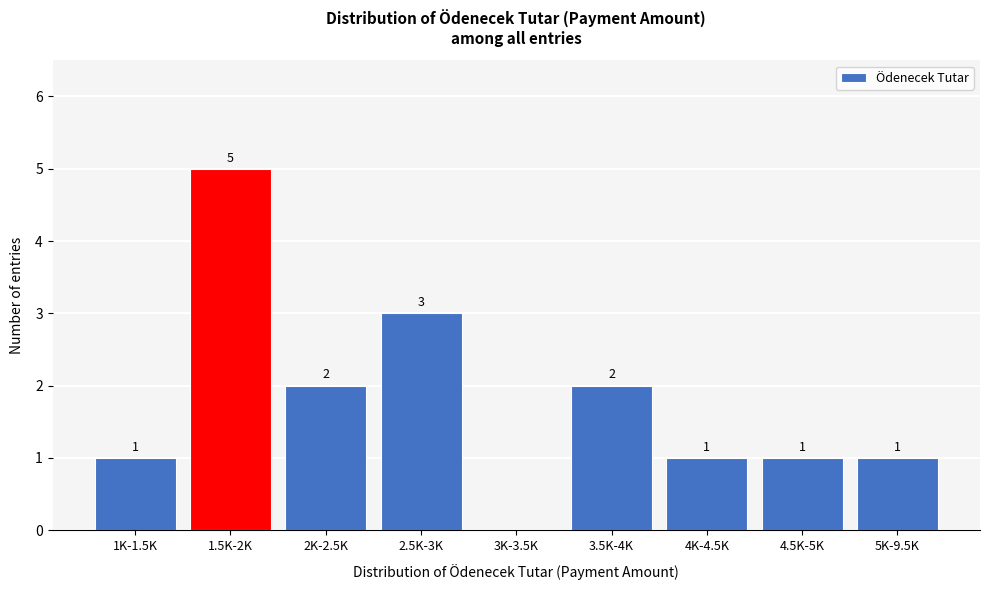

Reading left to right, extract all data points from this chart.

1K-1.5K=1	1.5K-2K=5	2K-2.5K=2	2.5K-3K=3	3K-3.5K=0	3.5K-4K=2	4K-4.5K=1	4.5K-5K=1	5K-9.5K=1